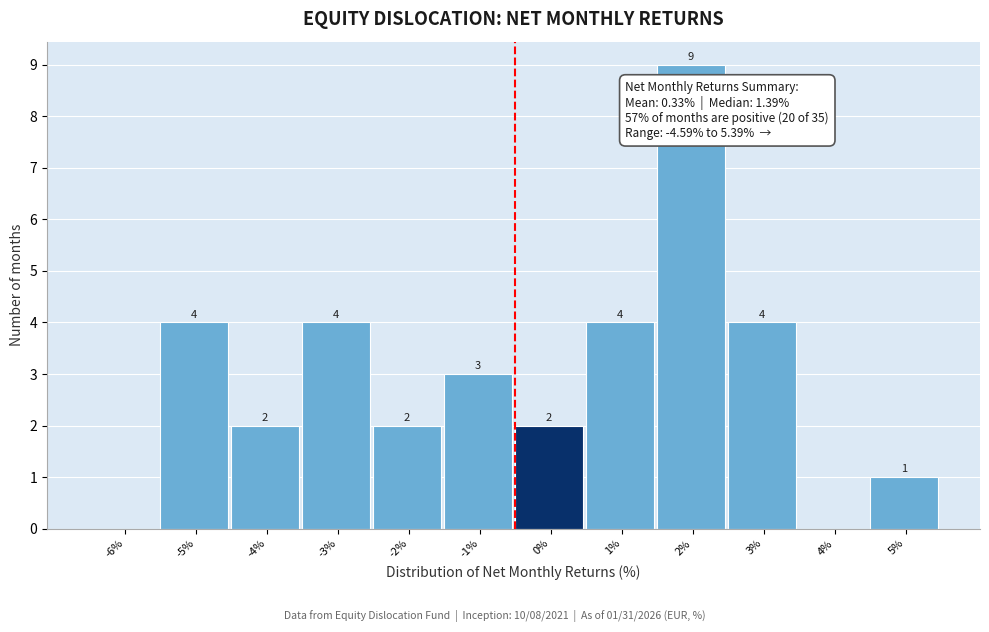

Reading left to right, list all the values displayed in this chart.

-6%=0	-5%=4	-4%=2	-3%=4	-2%=2	-1%=3	0%=2	1%=4	2%=9	3%=4	4%=0	5%=1